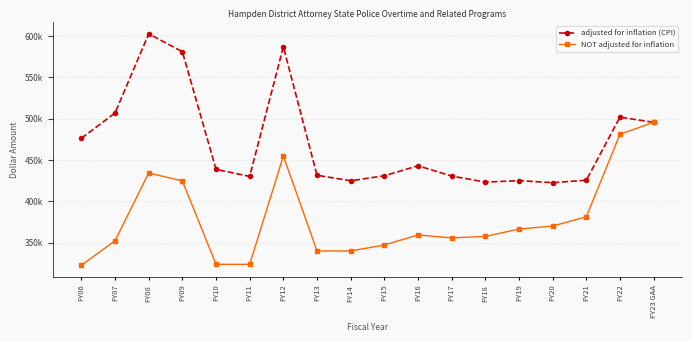

Count the number of categories in the chart.

18